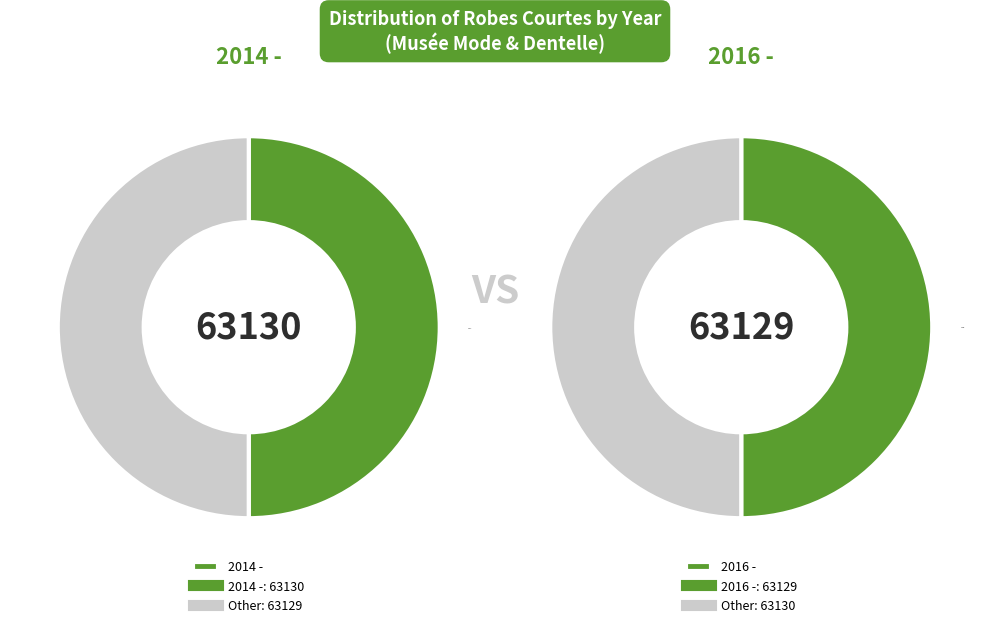

To the nearest percent, what portion does 2014 - represent?

50%